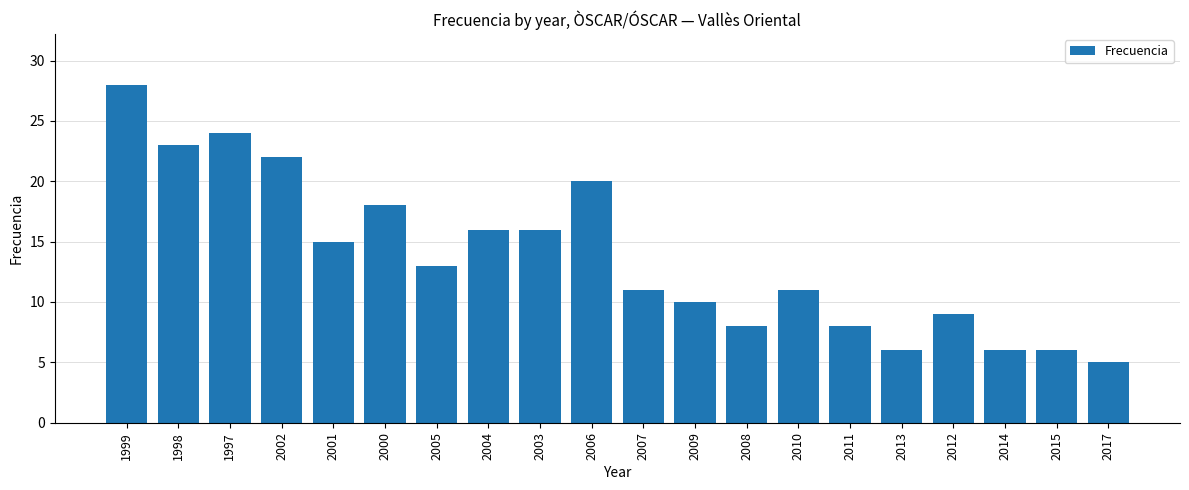

What is the change in value from 1997 to 2007?

-13